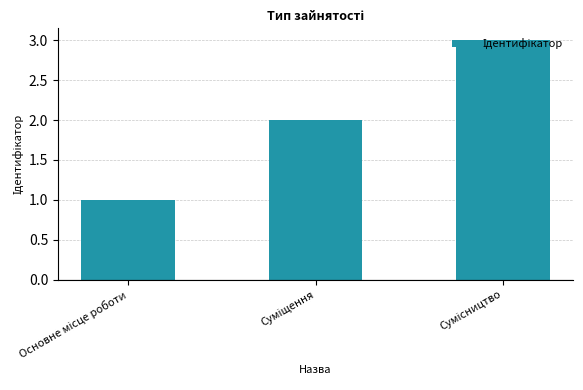

Count the number of data series in this chart.

1